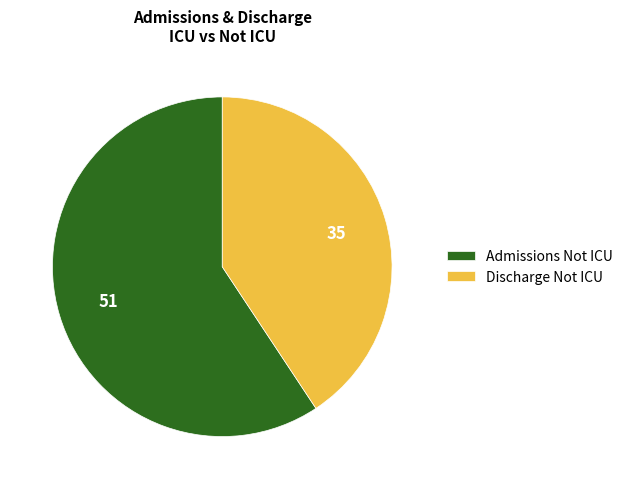

How many slices are in this pie chart?

2